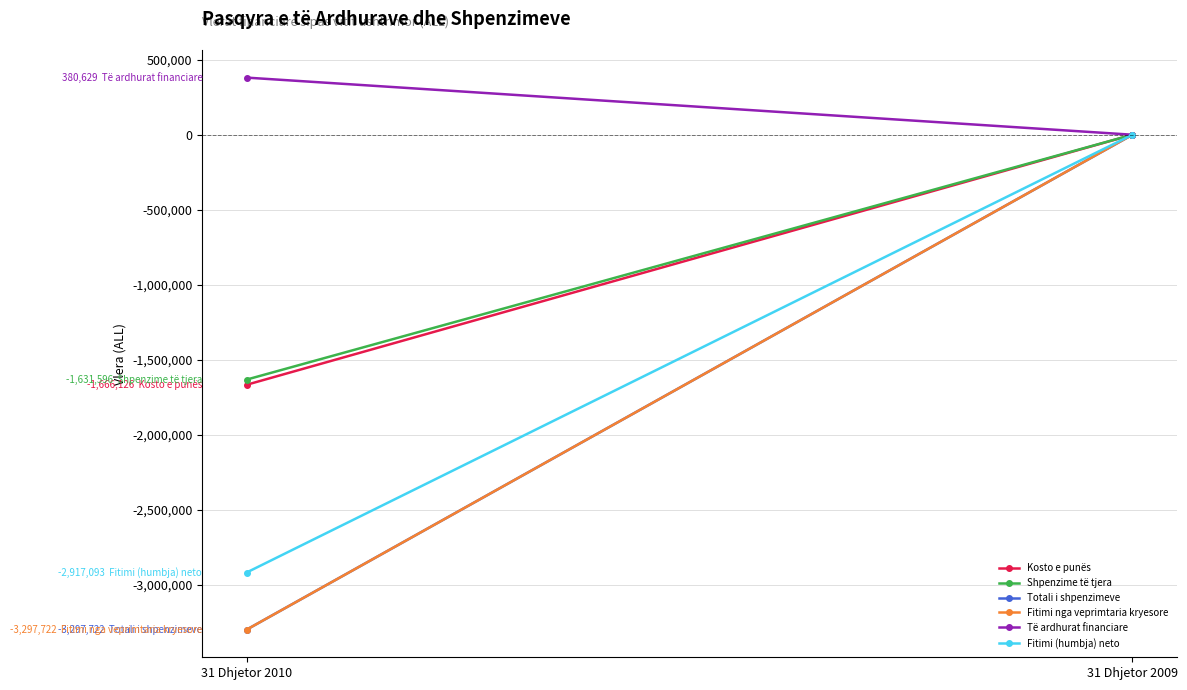

What is the value of the Të ardhurat financiare point at the 1st from the left?

380629.2